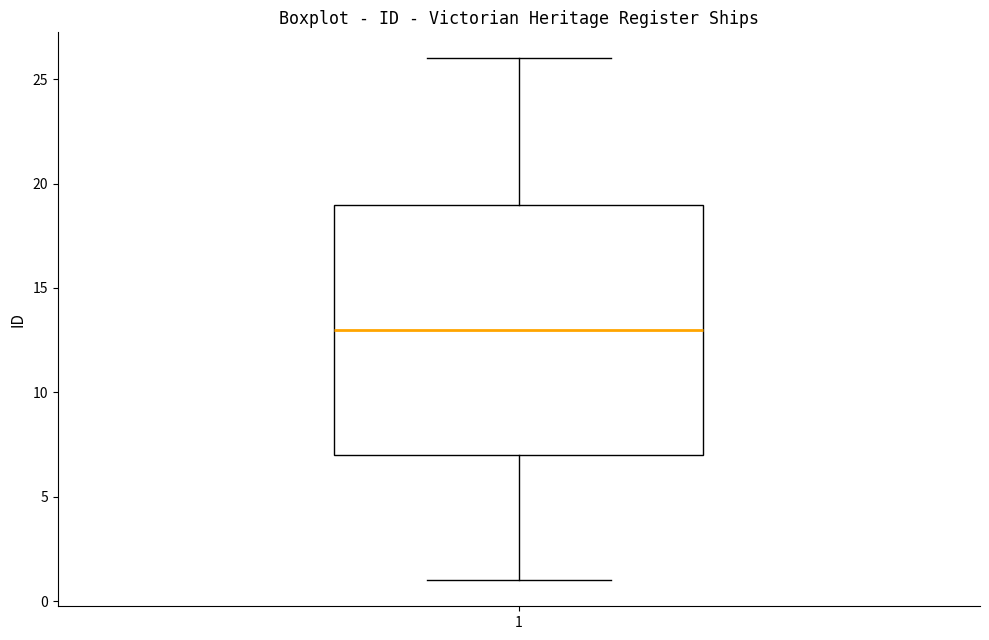

Transcribe this box plot: give where the median line is, the range the box spans, and where the two whiskers end, as read against the y-axis. The values are not printed on the chart, so give them approximately, as read against the axis.

median 13, box 7 to 19, whiskers 1 to 26